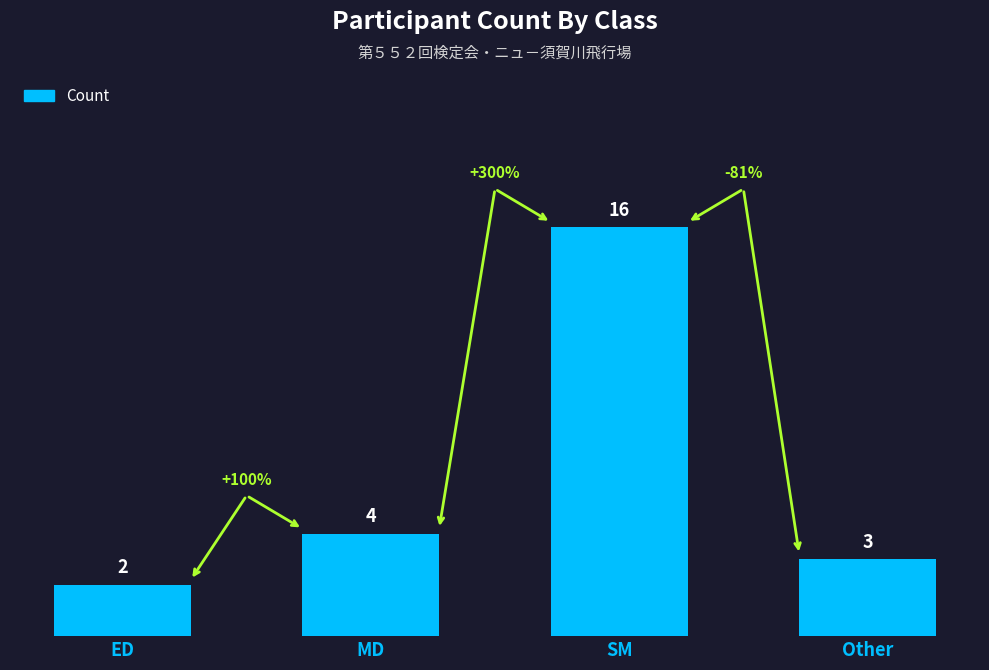

Reading left to right, extract all data points from this chart.

2	4	16	3